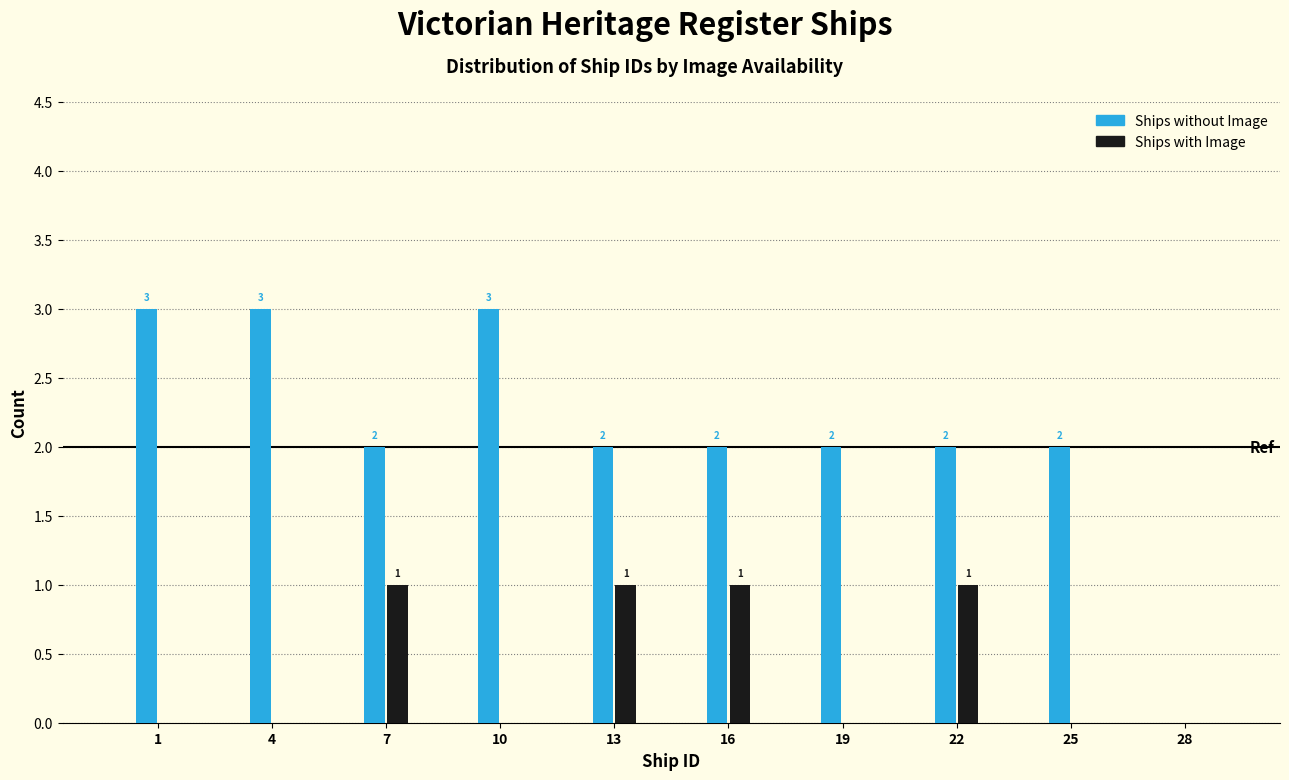

Reading left to right, transcribe all the data shown in this chart.

Ships without Image: 1=3	4=3	7=2	10=3	13=2	16=2	19=2	22=2	25=2	28=0
Ships with Image: 1=0	4=0	7=1	10=0	13=1	16=1	19=0	22=1	25=0	28=0